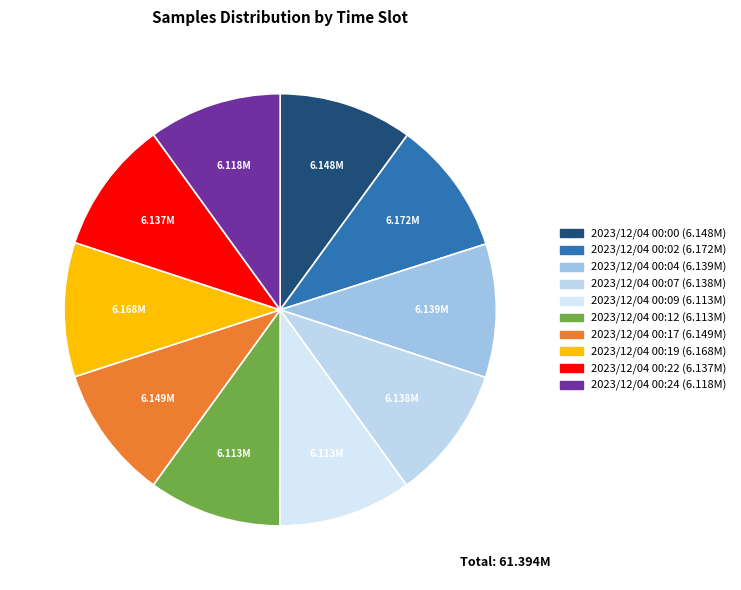

Count the number of slices in the pie.

10